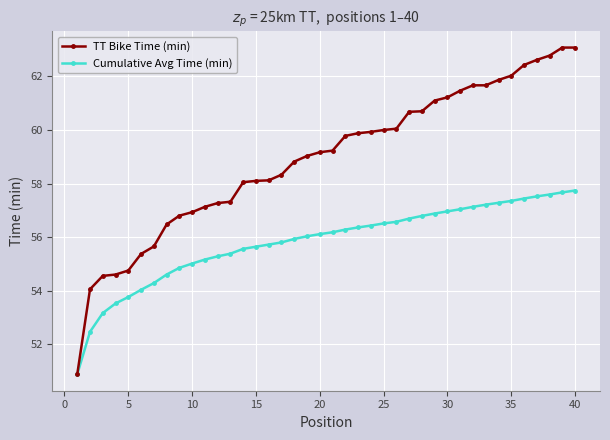

Which series has the largest range (max minus min)?

TT Bike Time (min)